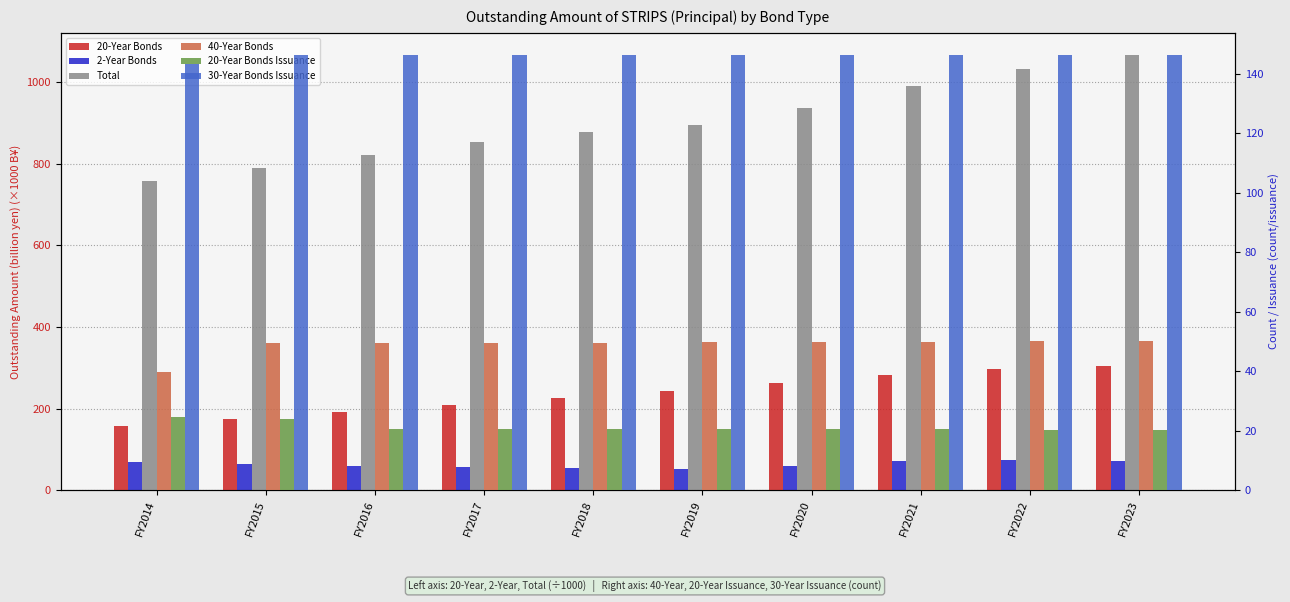

Does the chart contain any negative values?

No